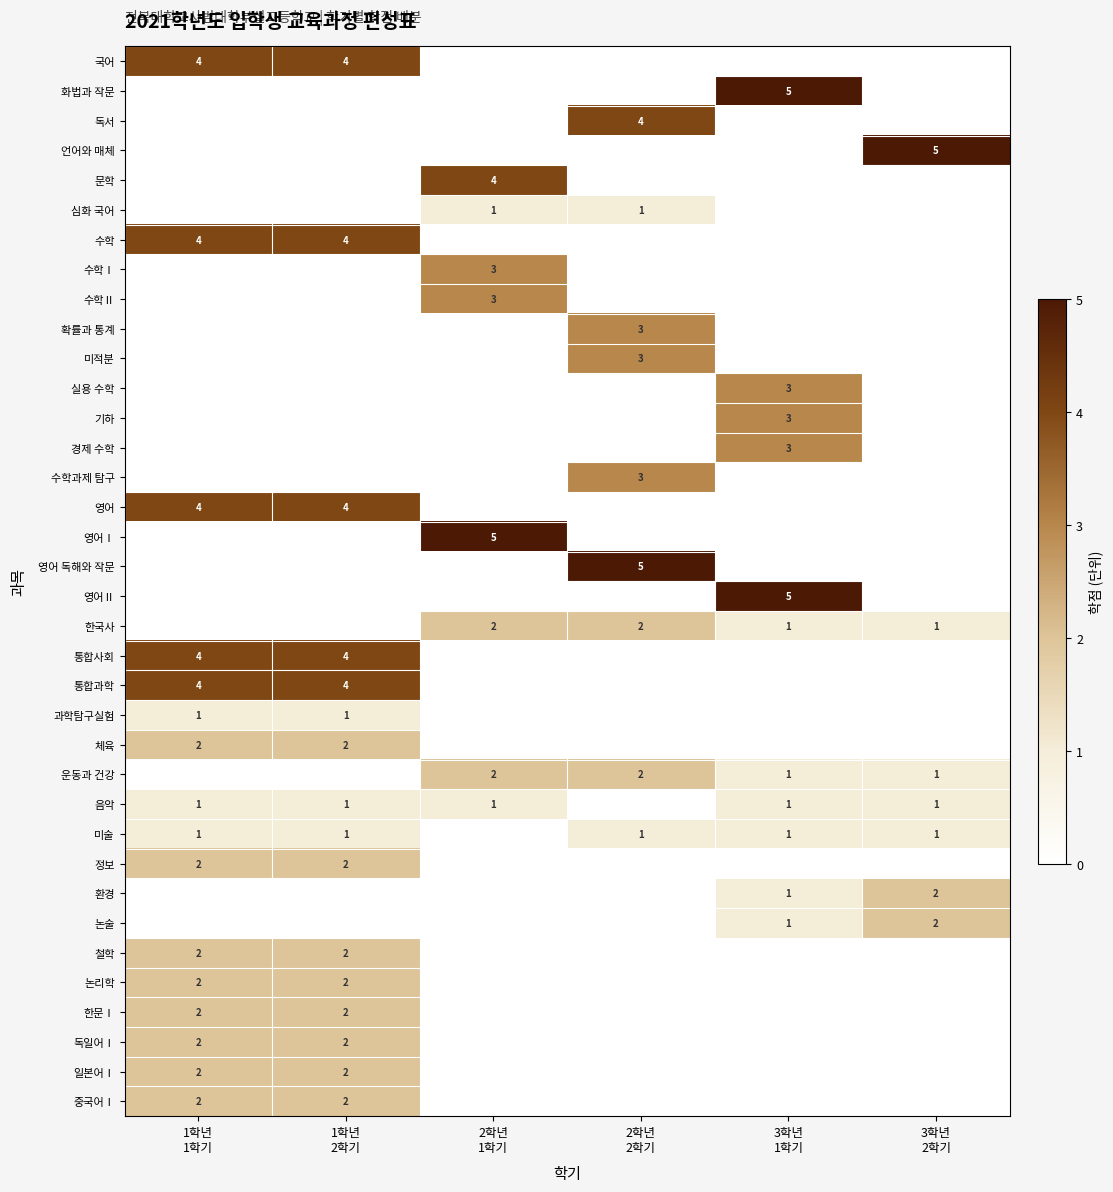

What is the sum of all 미적분 values?

3